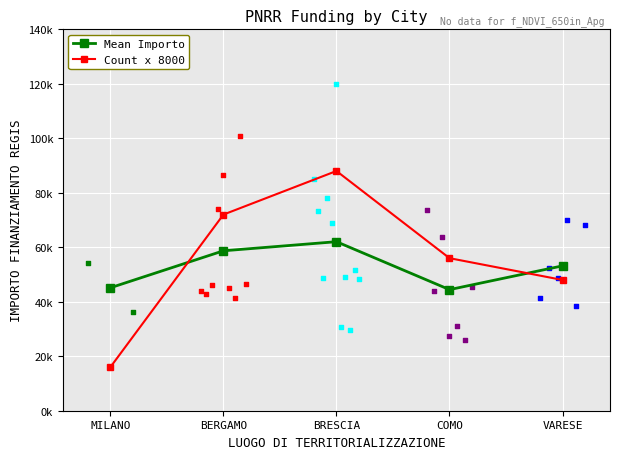

What are all the series names shown in the legend?

Mean Importo, Count x 8000